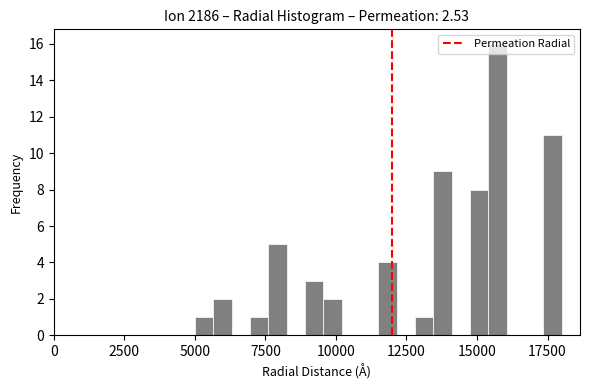

Read against the x-axis, roughly where is the centre of the tallest bar?

15500